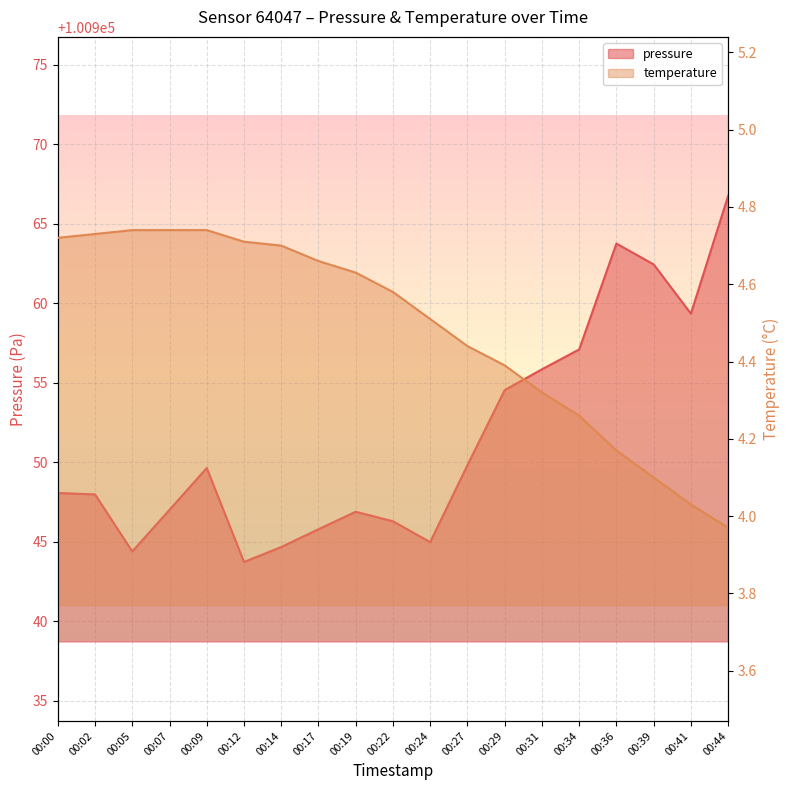

True or false: pressure and temperature intersect in this chart.

False